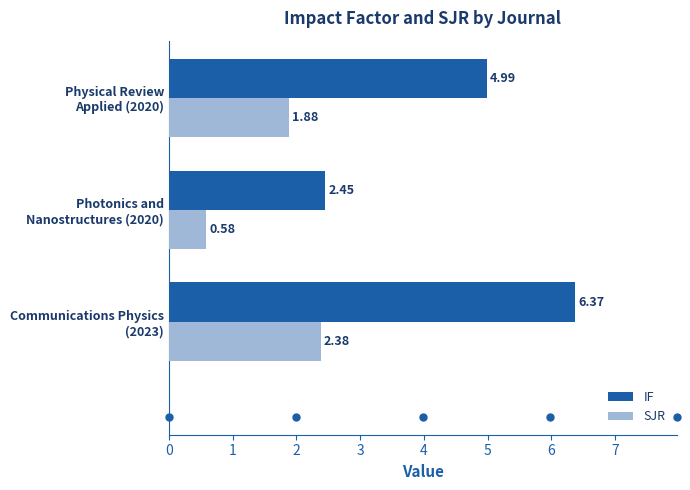

What is the difference between the maximum and minimum values in the IF series?

3.9